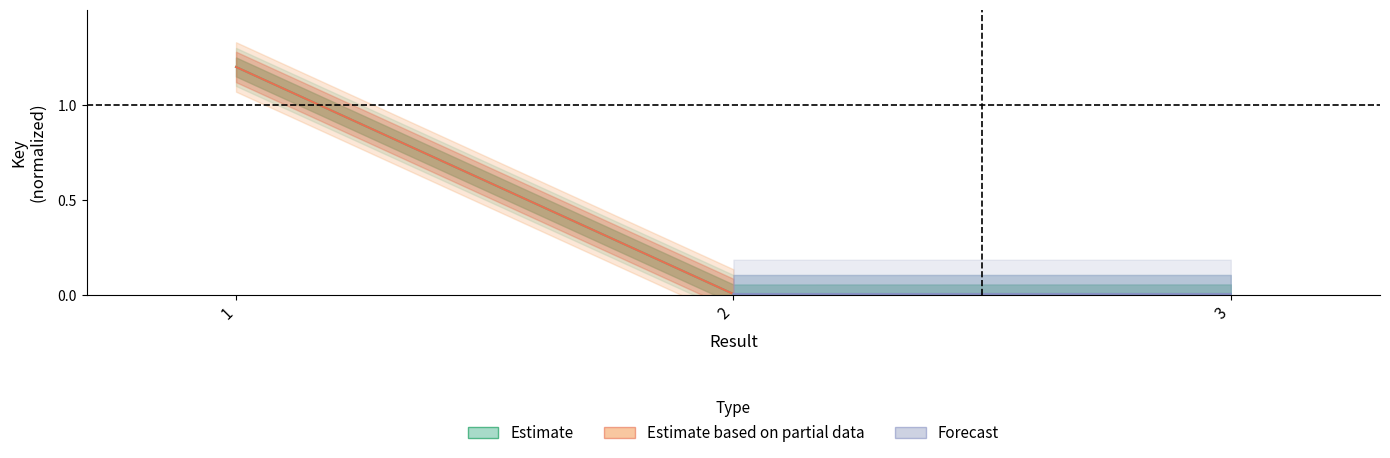

Which has a higher value, 2 or 3?

3